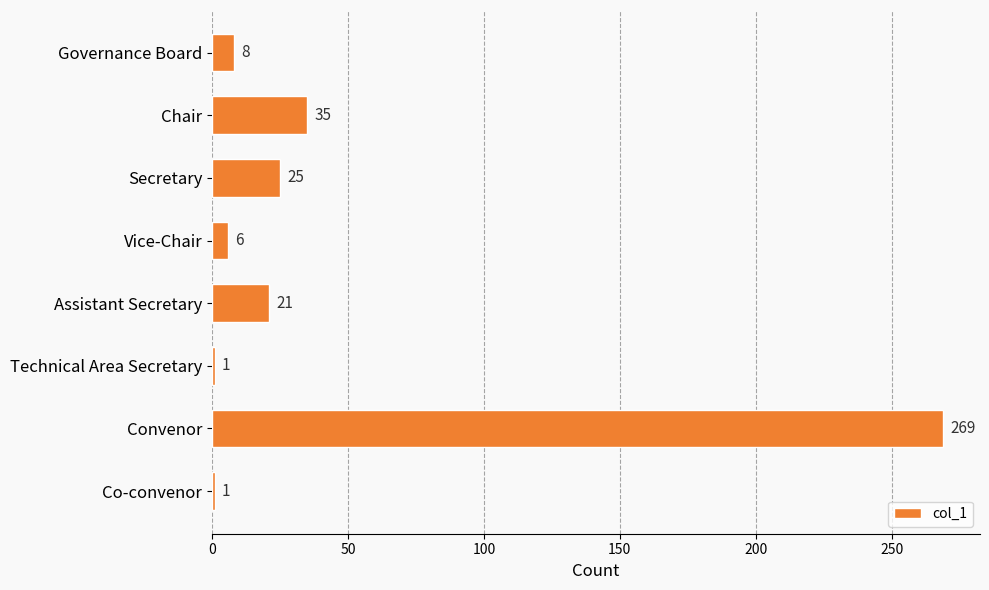

What is the greatest value displayed?

269